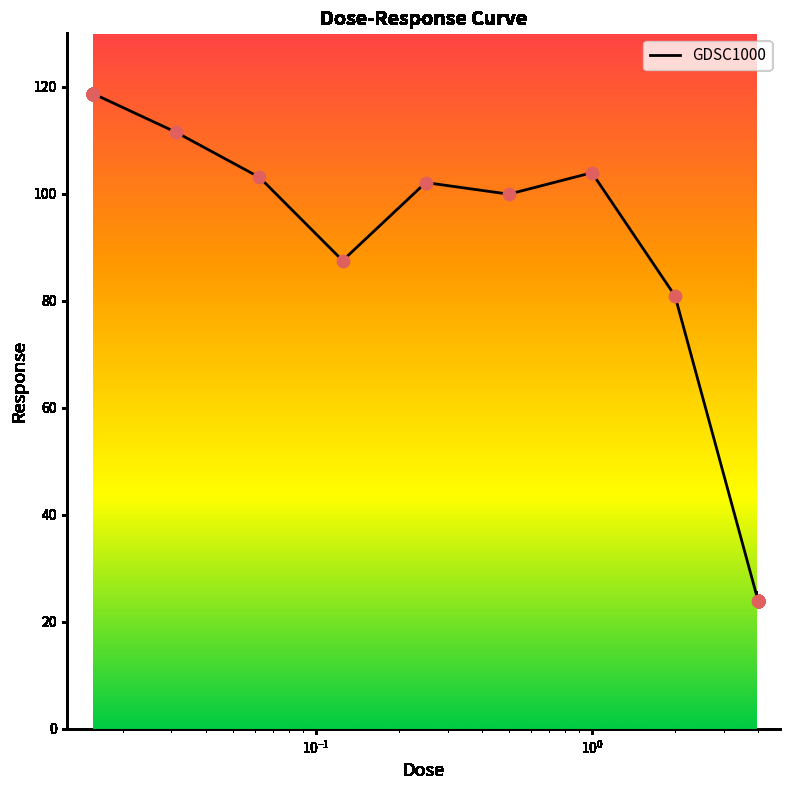

What is the difference between the maximum and minimum values?

94.8